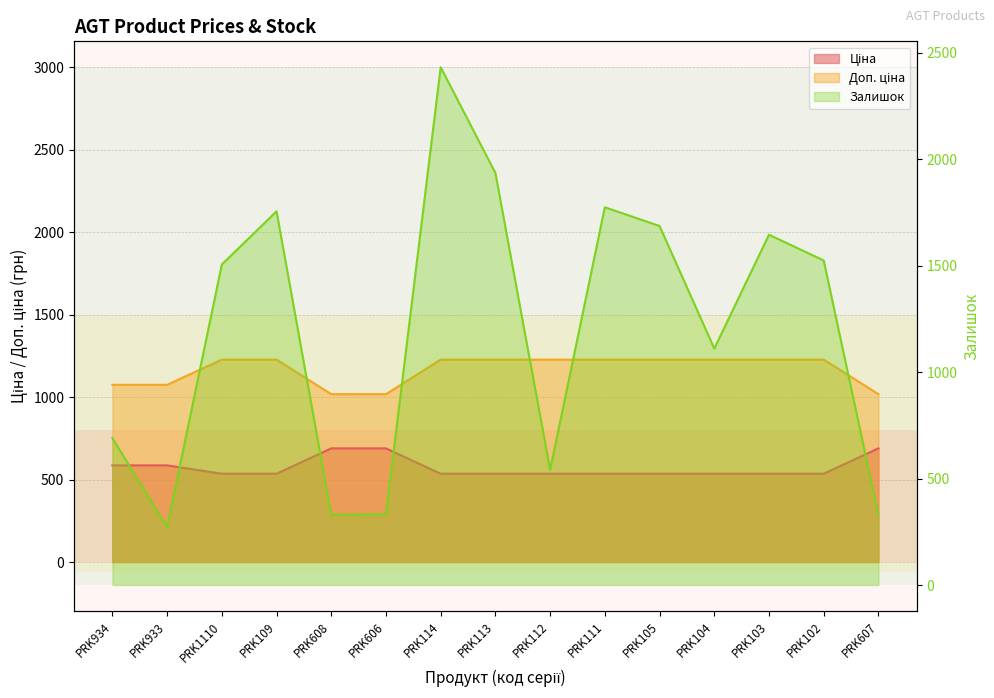

The value of Ціна at PRK112 is 535.4. True or false?

True